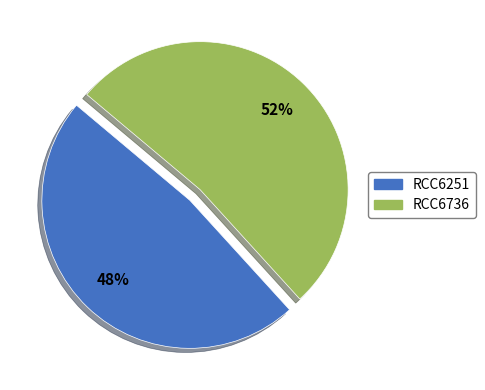

Which category has the smallest portion of the pie?

RCC6251